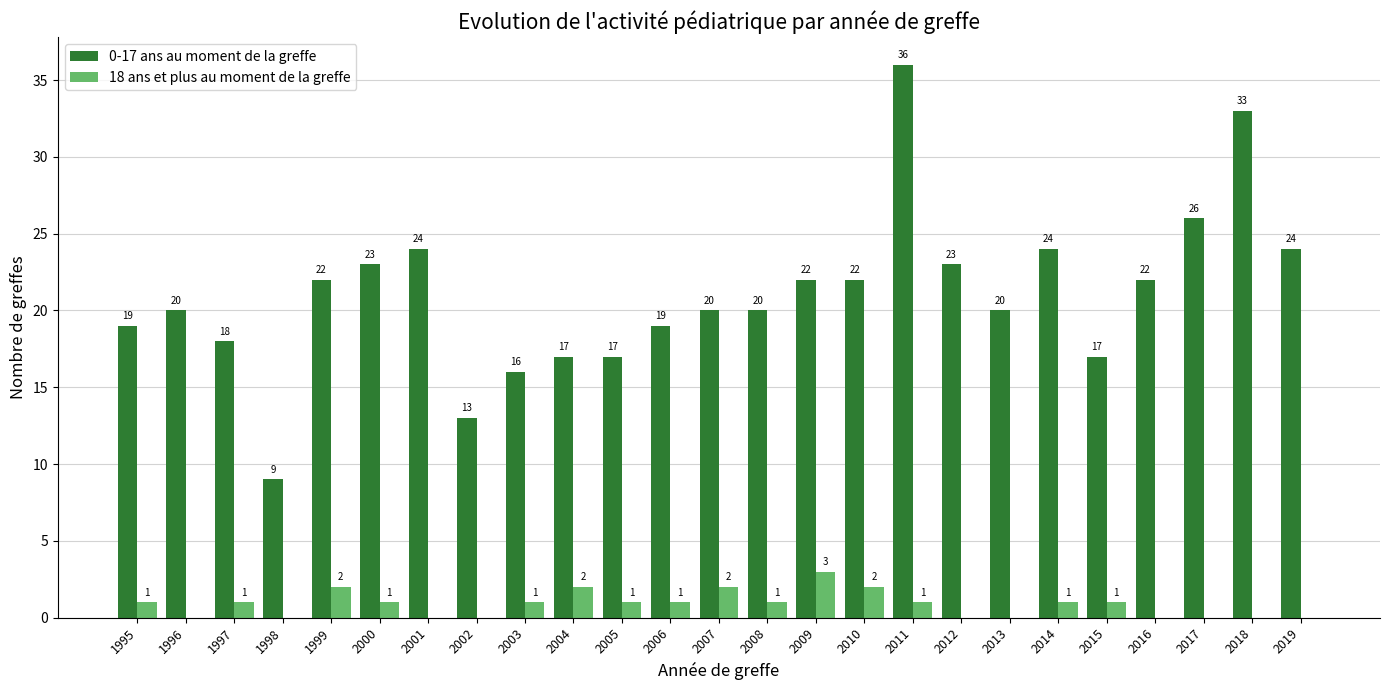

What is the total value across all series at 1997?

19